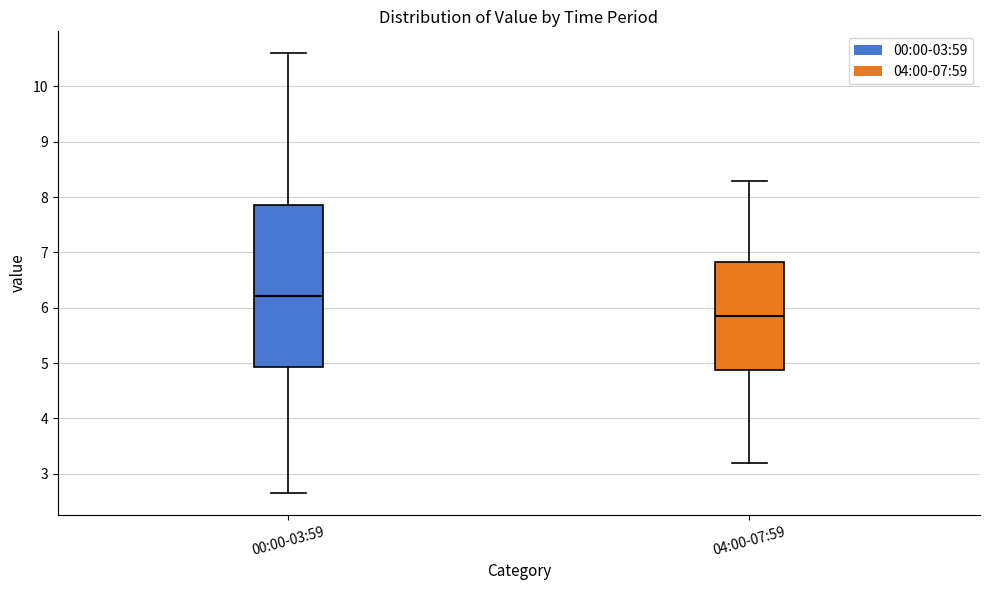

Where is the upper edge of the box for 00:00-03:59 on the y-axis? The values are not printed on the chart, so give them approximately, as read against the axis.

7.9